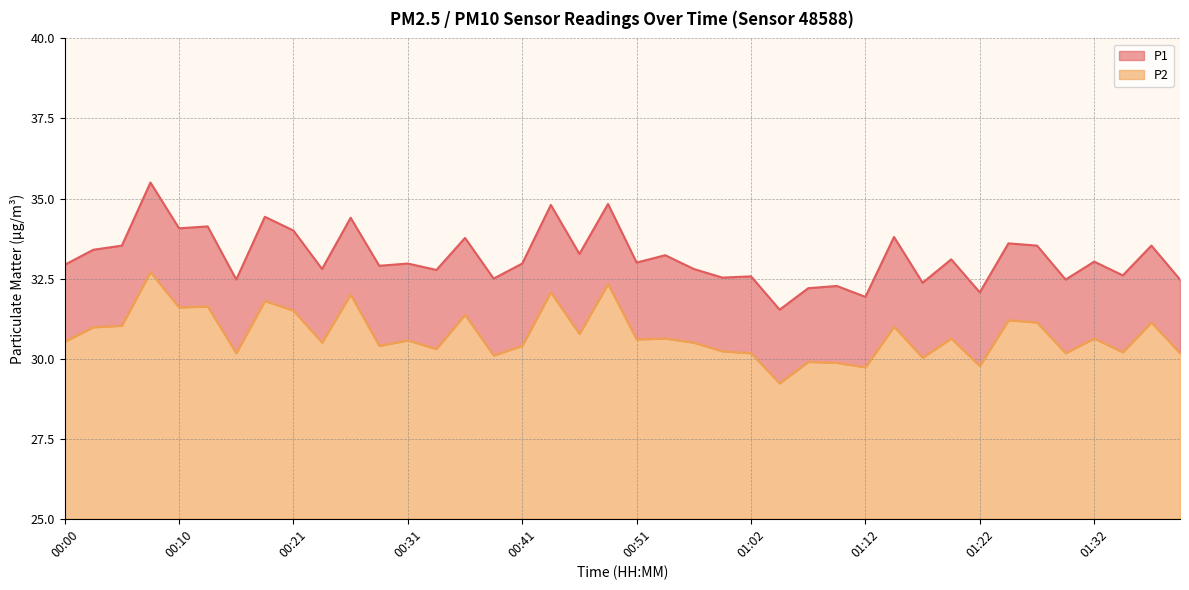

True or false: P2 and P1 intersect in this chart.

False